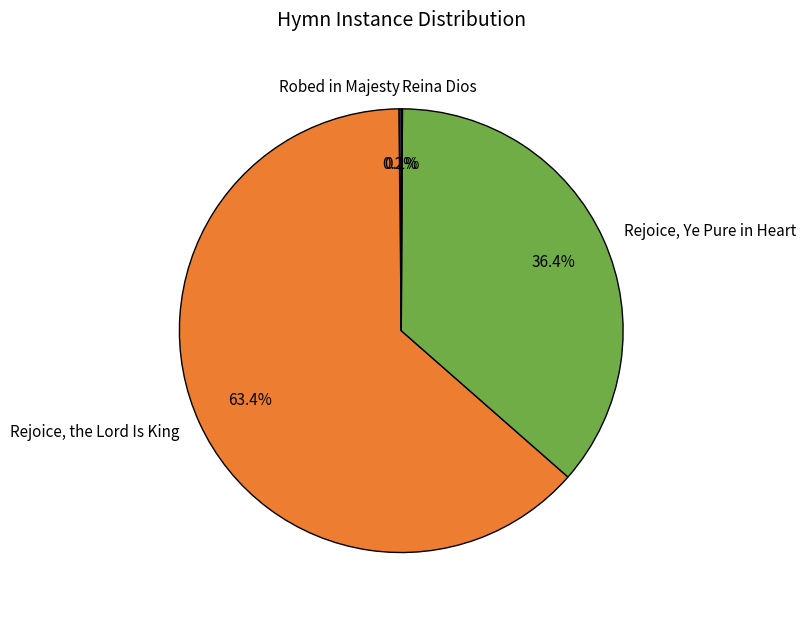

Which slice is the largest?

Rejoice, the Lord Is King